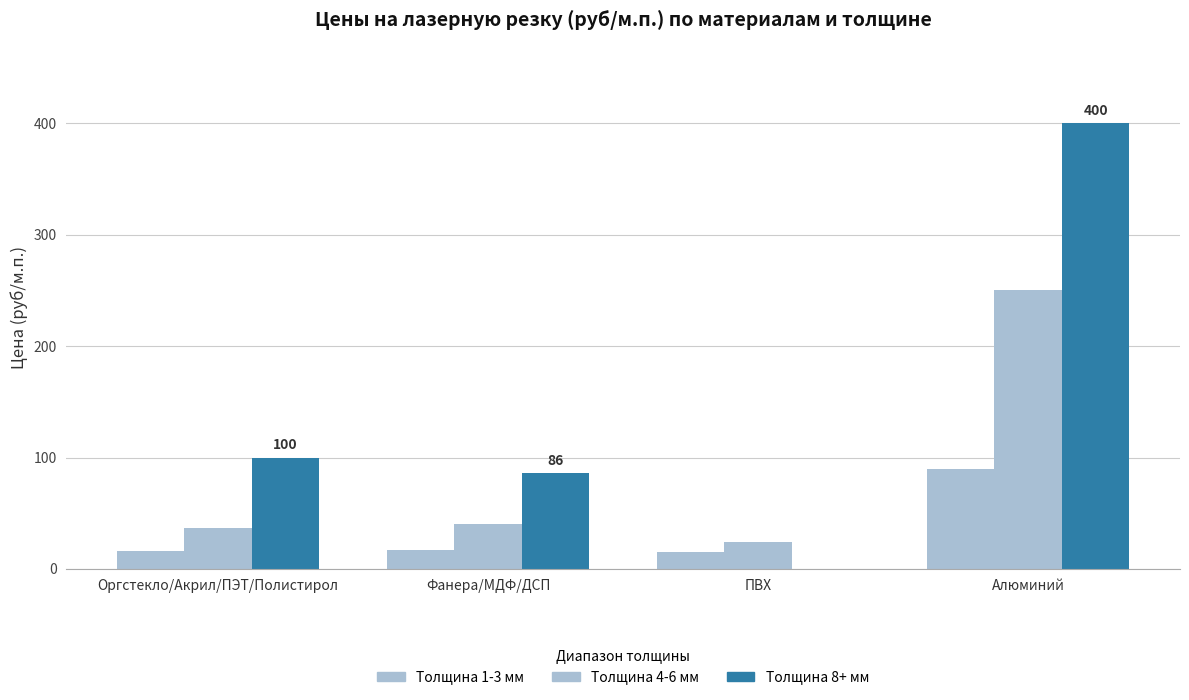

Does the chart contain stacked bars?

No